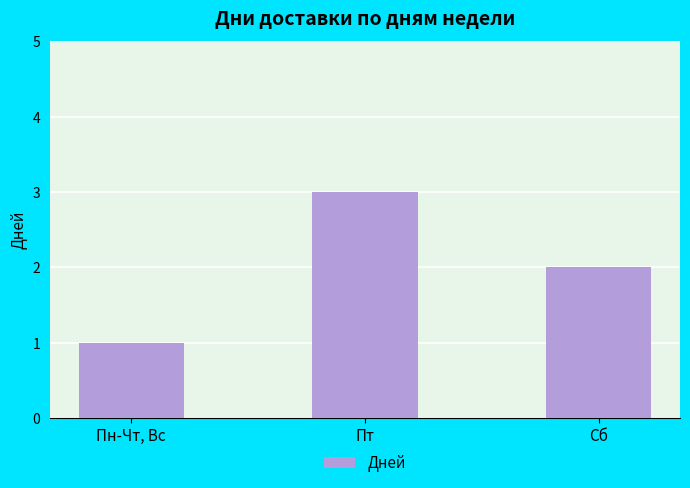

Reading left to right, transcribe all the data shown in this chart.

1	3	2